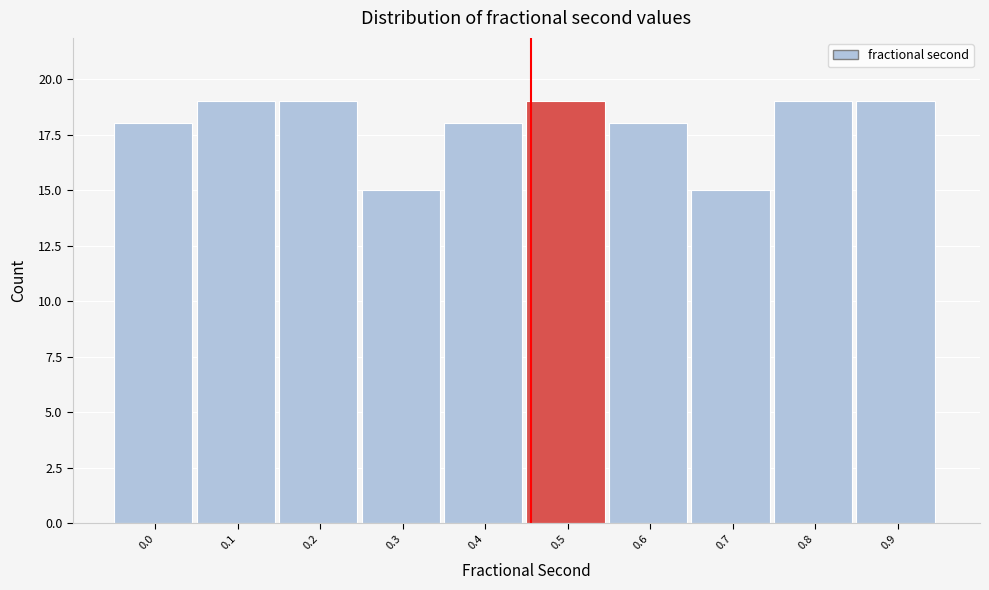

Reading right to left, what are all the values shown in this chart?

19	19	15	18	19	18	15	19	19	18